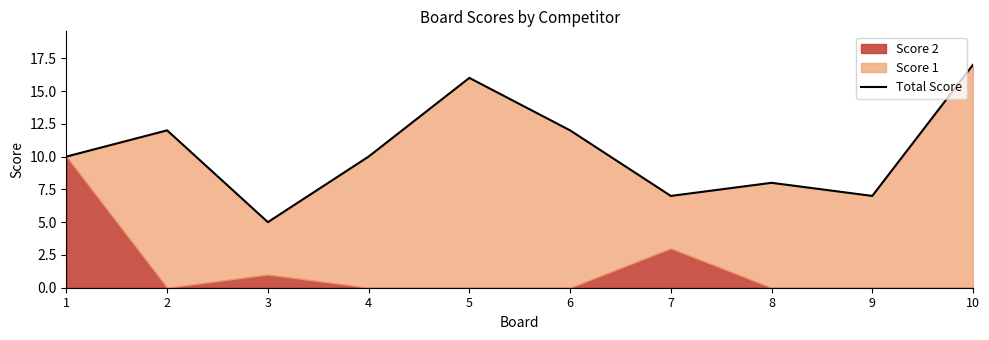

Reading left to right, extract all data points from this chart.

1=10	2=12	3=5	4=10	5=16	6=12	7=7	8=8	9=7	10=17